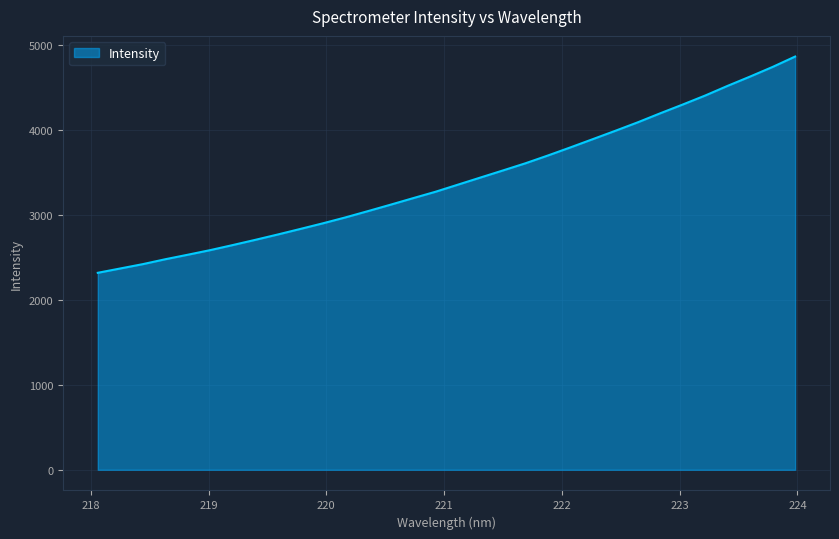

What is the smallest value displayed?

2316.6